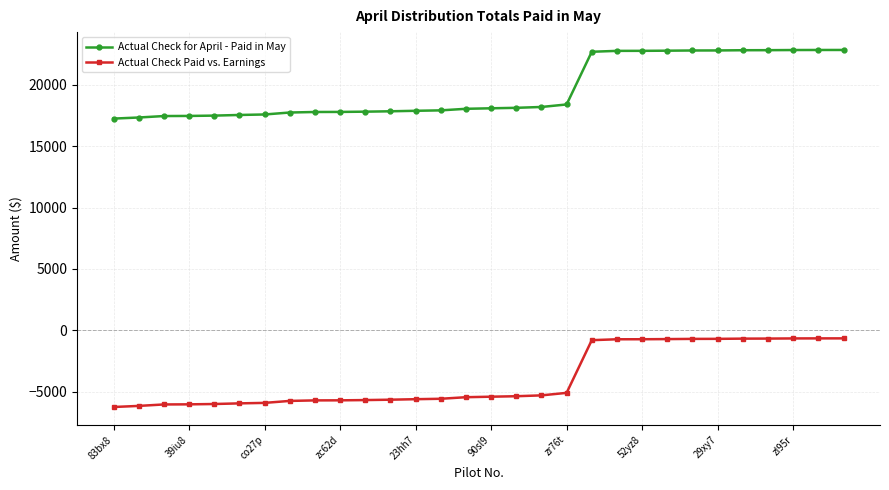

True or false: Actual Check Paid vs. Earnings and Actual Check for April - Paid in May intersect in this chart.

False